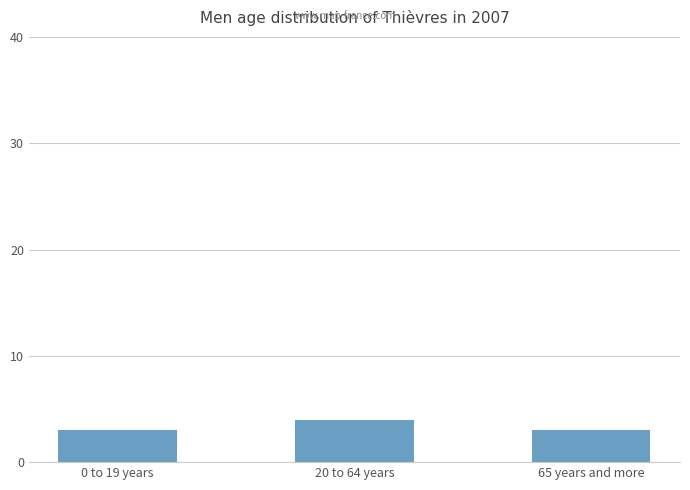

What is the label of the 1st bar from the right?

65 years and more